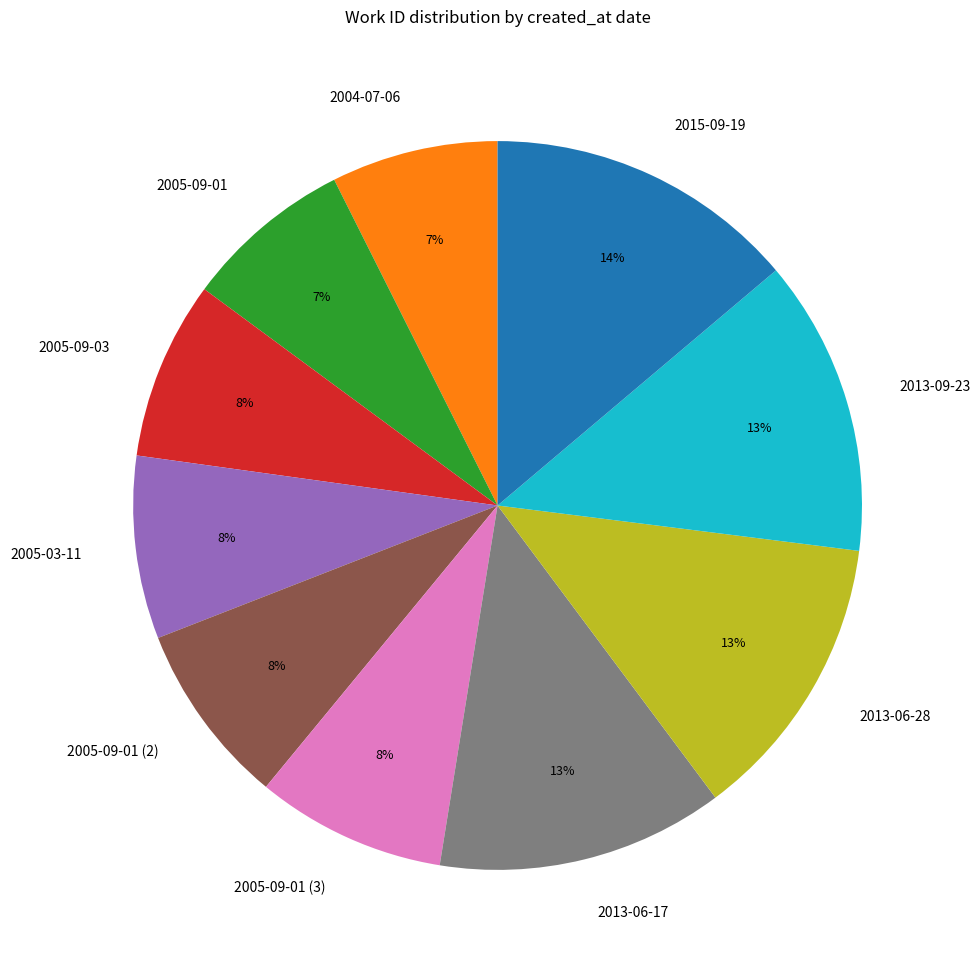

Is it true that 2005-09-01 (2) is 8% of the pie?

True